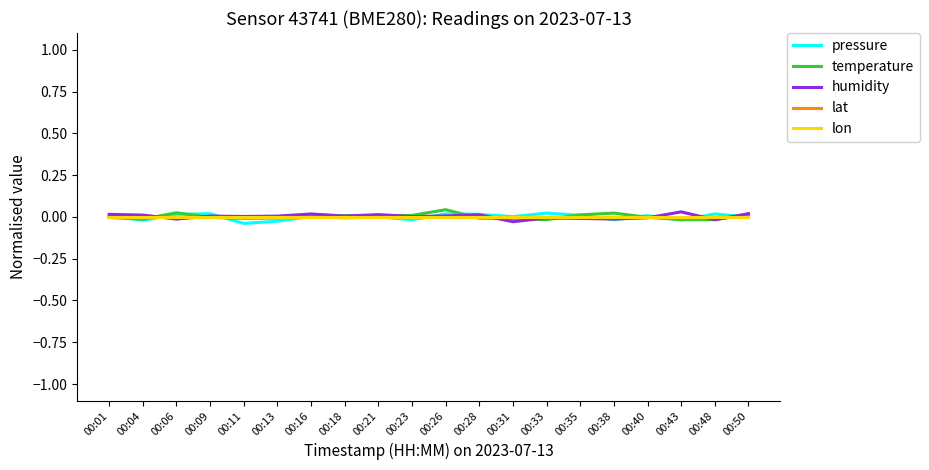

Is it true that temperature equals 0.0 at 00:16?

True